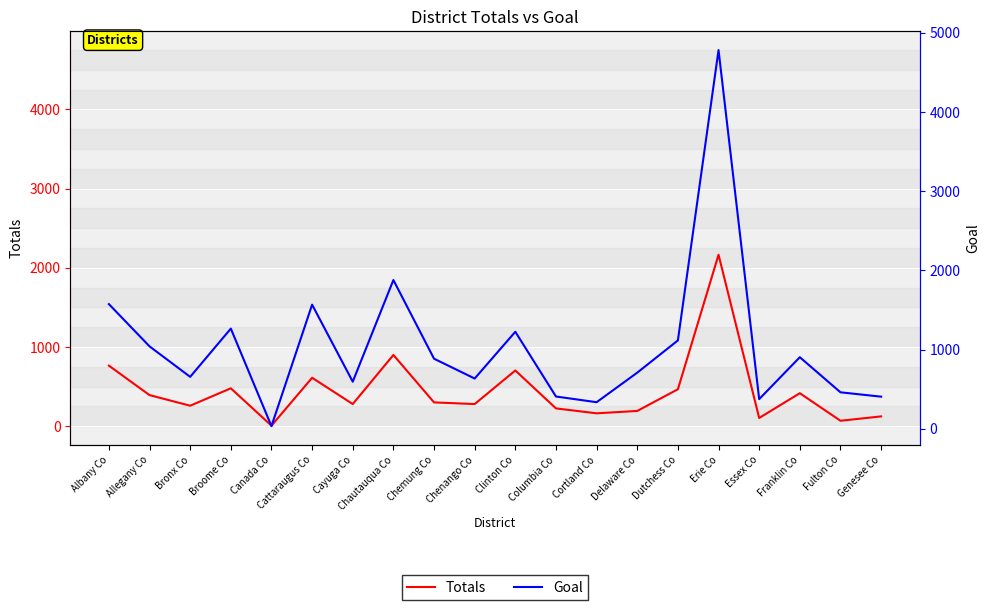

Which series has the largest total across all categories?

Goal